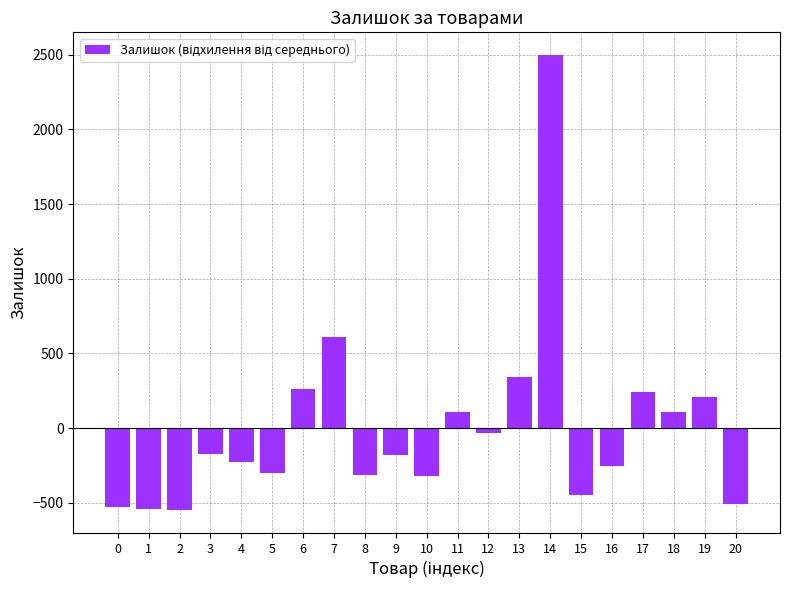

What is the value of the 5th bar from the left?

-228.6